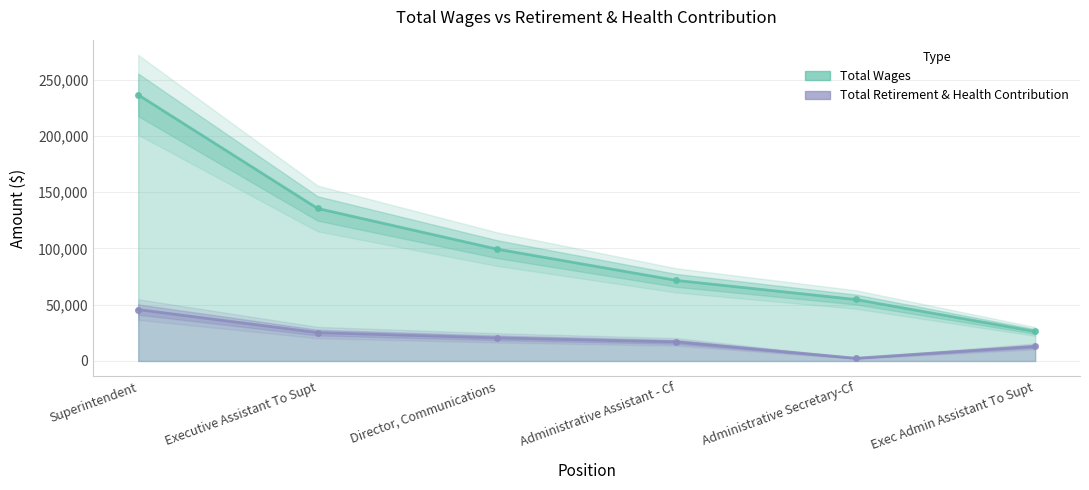

At how many categories does at least one series exceed 46957?

5